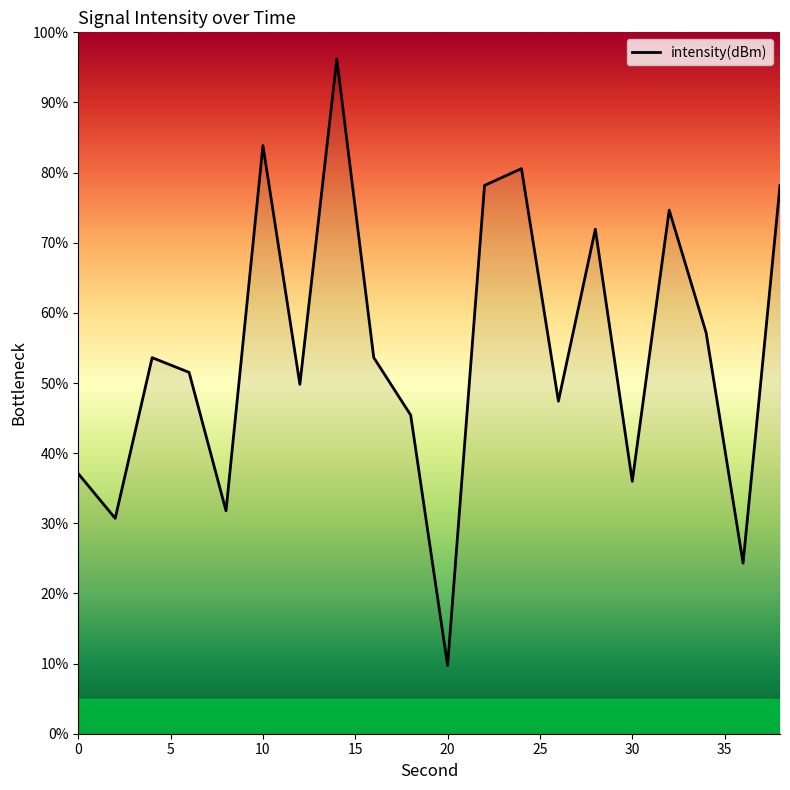

How many categories are shown in the chart?

20